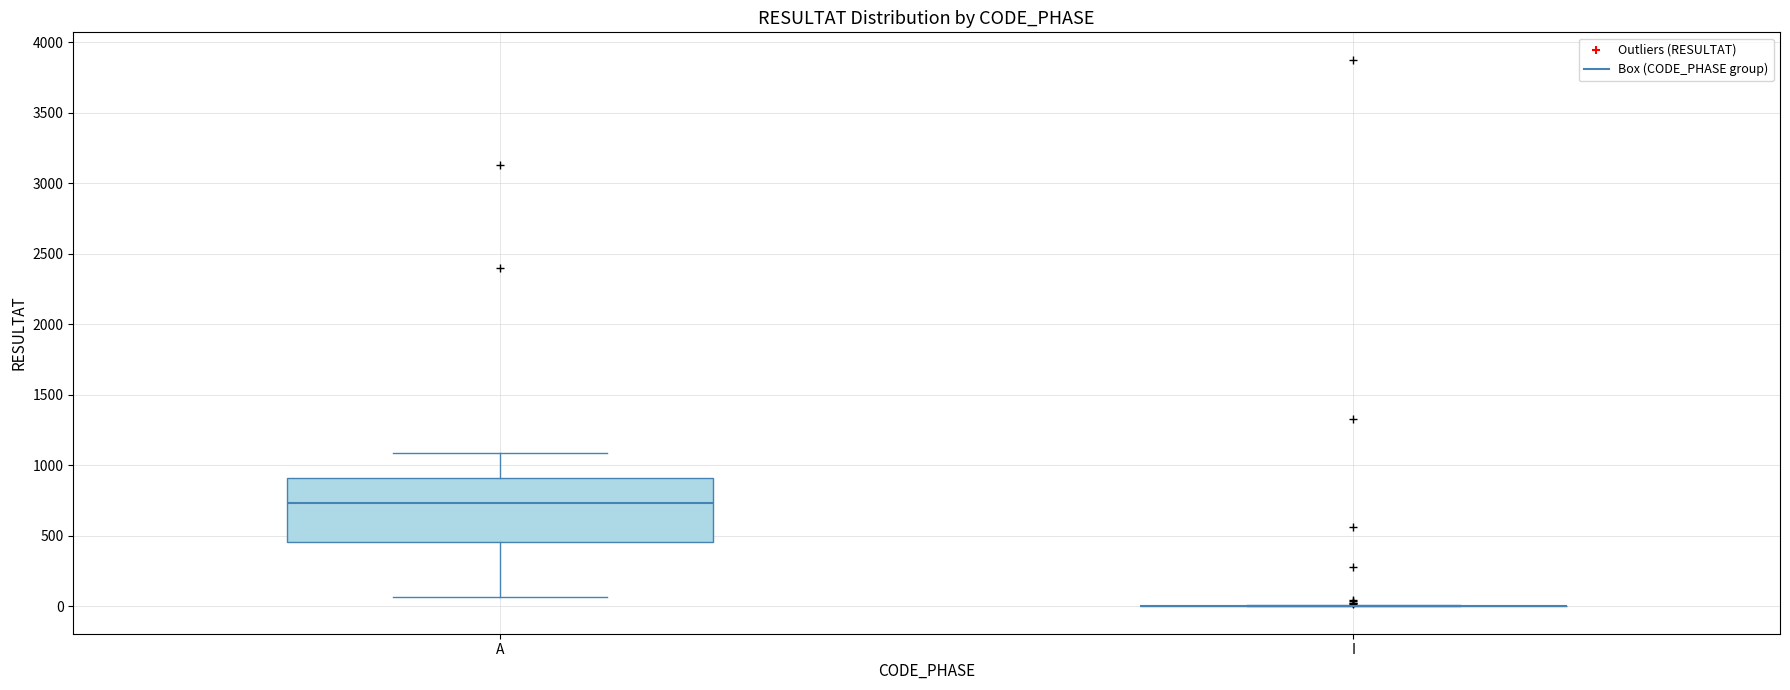

Where is the upper edge of the box for A on the y-axis? The values are not printed on the chart, so give them approximately, as read against the axis.

900